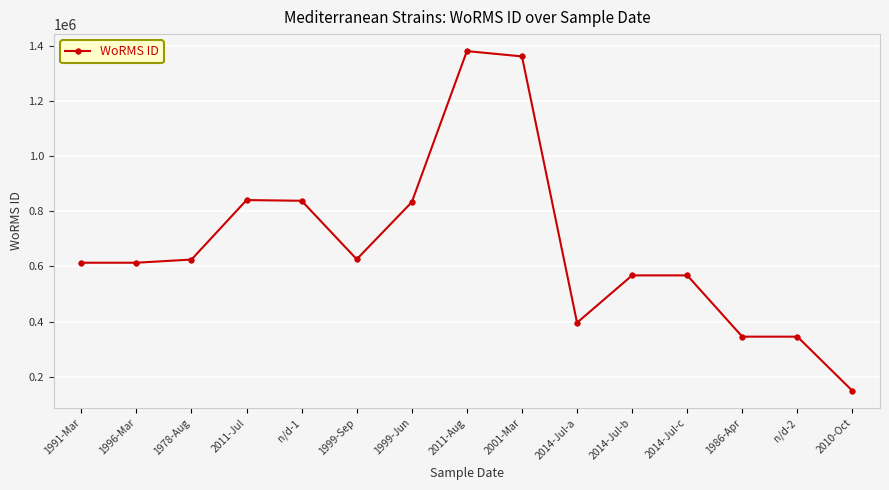

How many categories are shown in the chart?

15